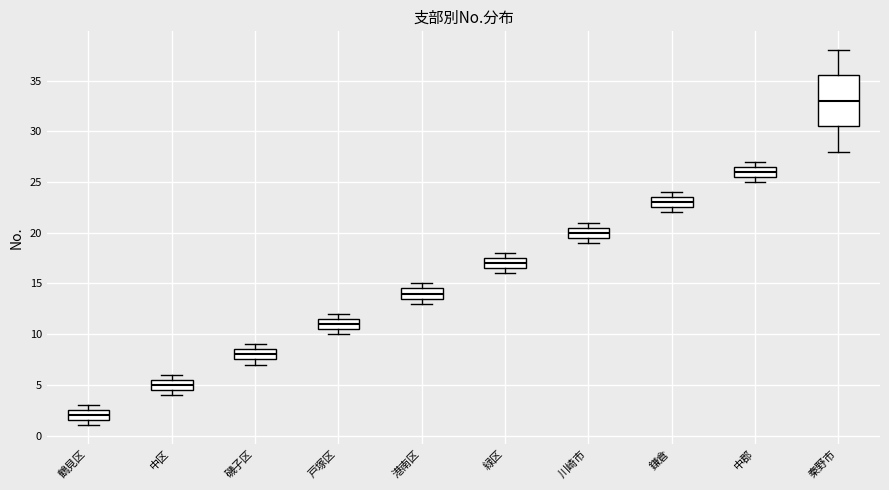

Which box is the tallest, from its lower edge to its upper edge?

秦野市